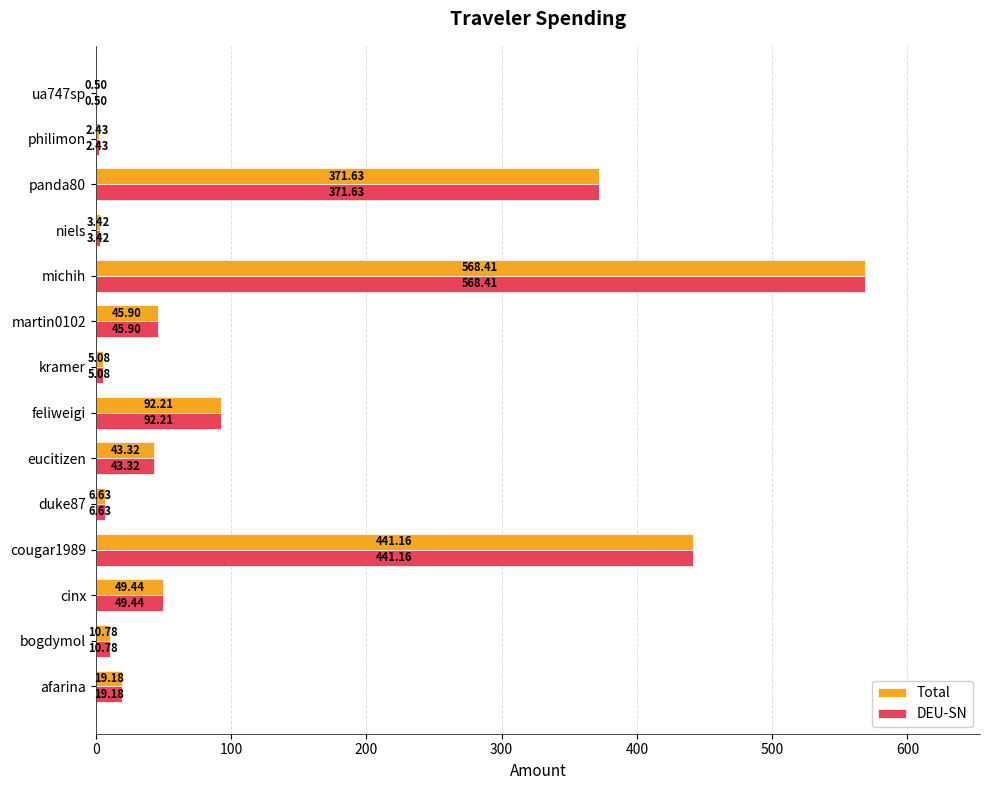

At which category is the sum across all series the highest?

michih